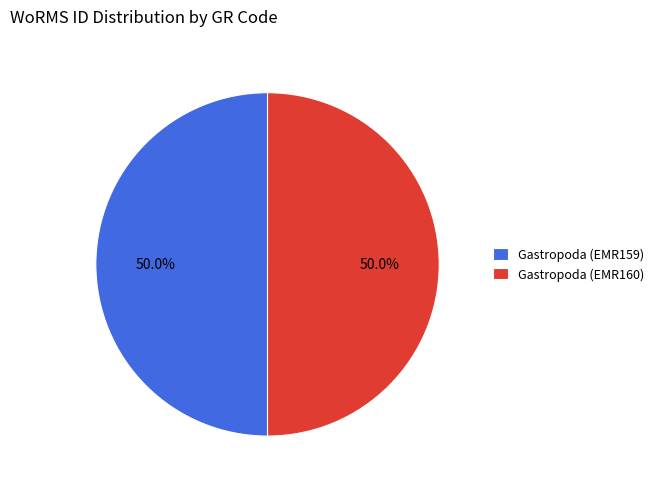

The Gastropoda (EMR159) slice represents 50% of the pie. True or false?

True